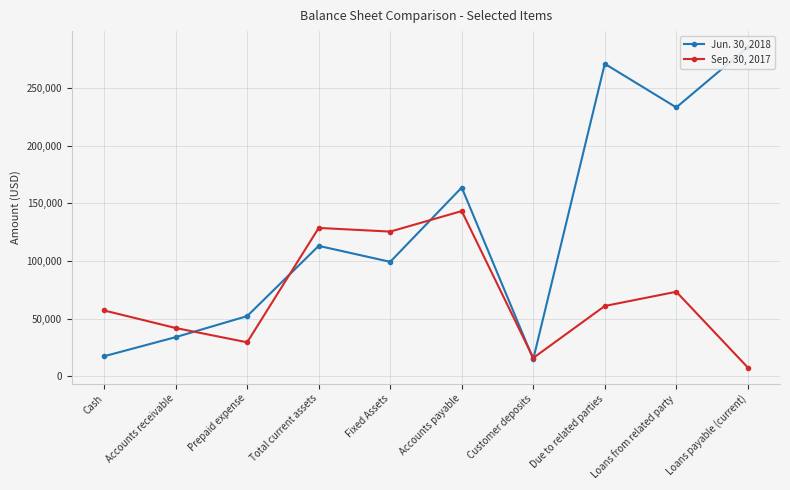

Reading left to right, extract all data points from this chart.

Jun. 30, 2018: Cash=17481	Accounts receivable=34022	Prepaid expense=52253	Total current assets=113081	Fixed Assets=99248	Accounts payable=163628	Customer deposits=15000	Due to related parties=270772	Loans from related party=232993	Loans payable (current)=285214
Sep. 30, 2017: Cash=57128	Accounts receivable=41947	Prepaid expense=29556	Total current assets=128631	Fixed Assets=125441	Accounts payable=143225	Customer deposits=16000	Due to related parties=61021	Loans from related party=73333	Loans payable (current)=7712